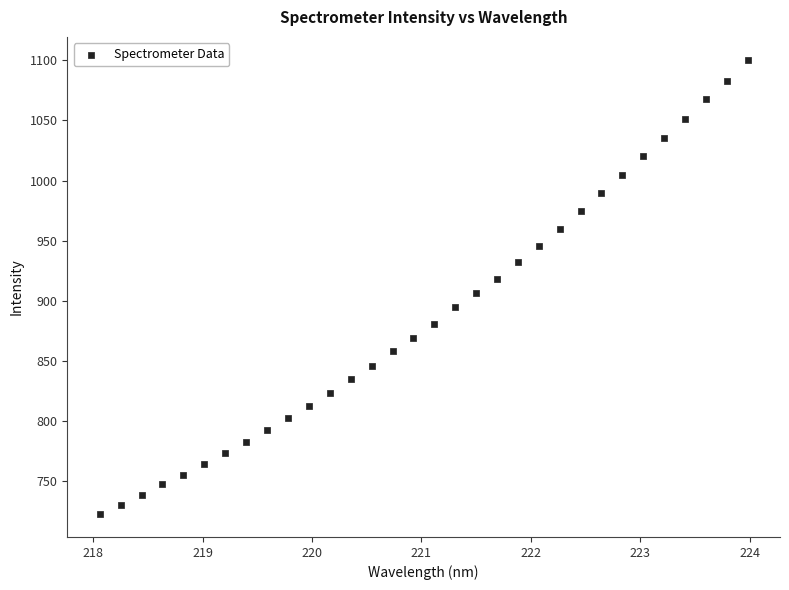

What is the range of Y values (max minus min)?

378.4